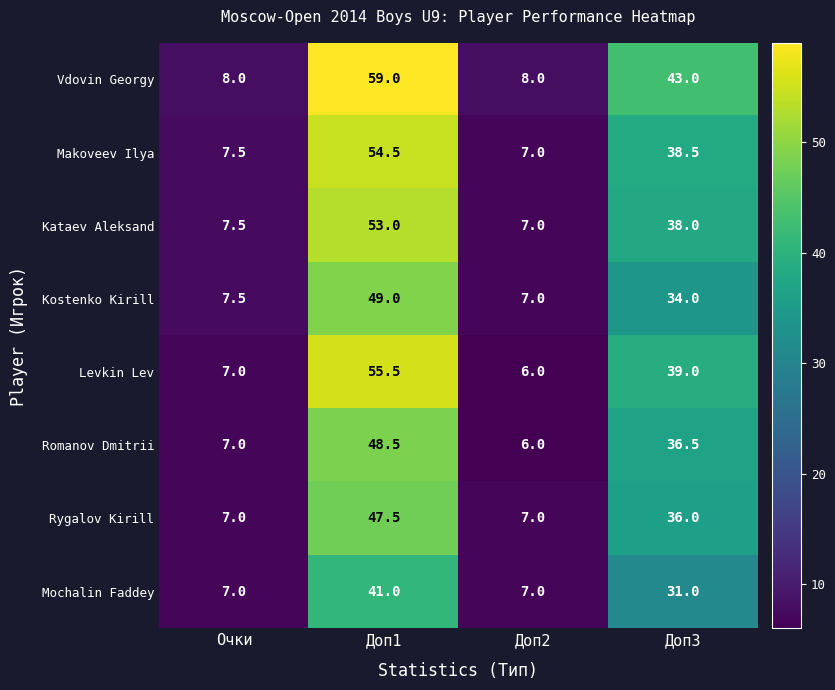

The Kostenko Kirill series shows 4.8 at Очки. True or false?

False